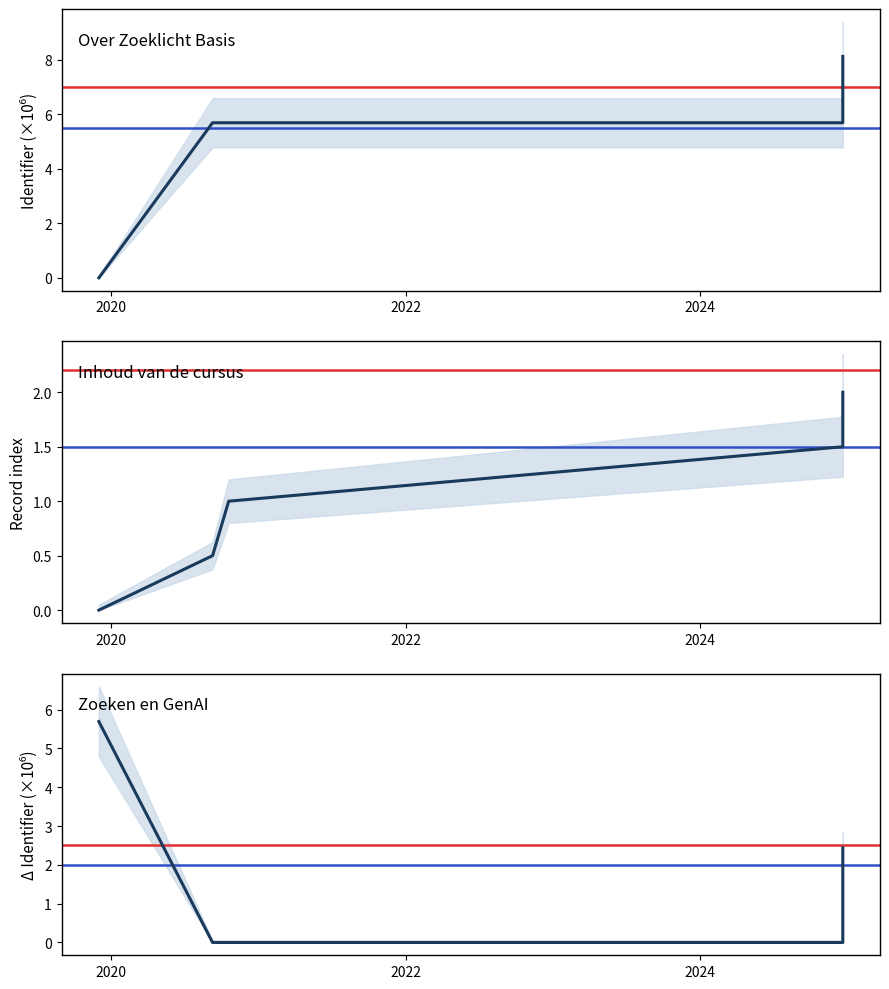

Between 2022 and 2020, which is larger?

2020